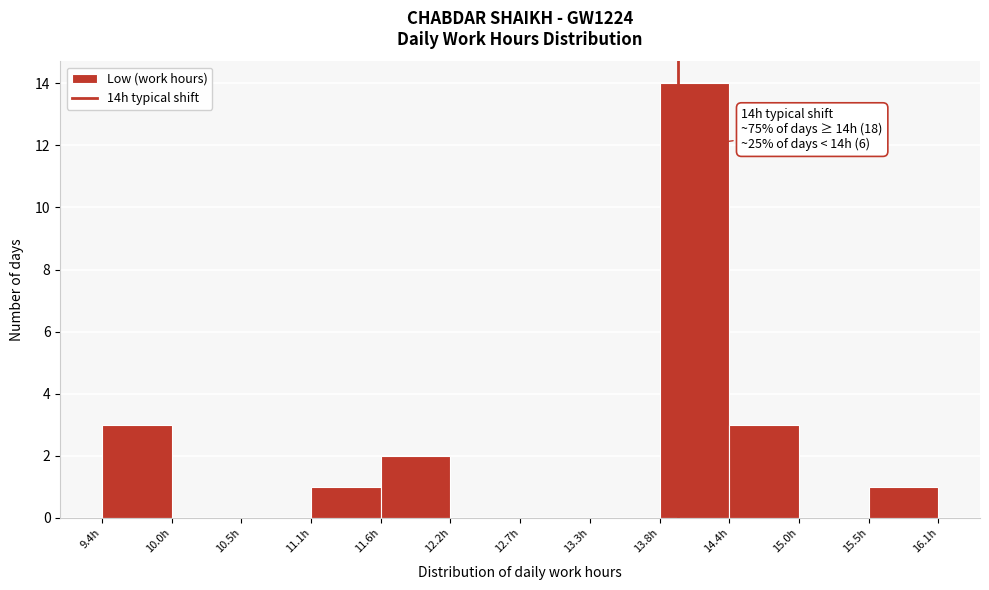

Over which range of the x-axis is the bar tallest?

13.9 to 14.4